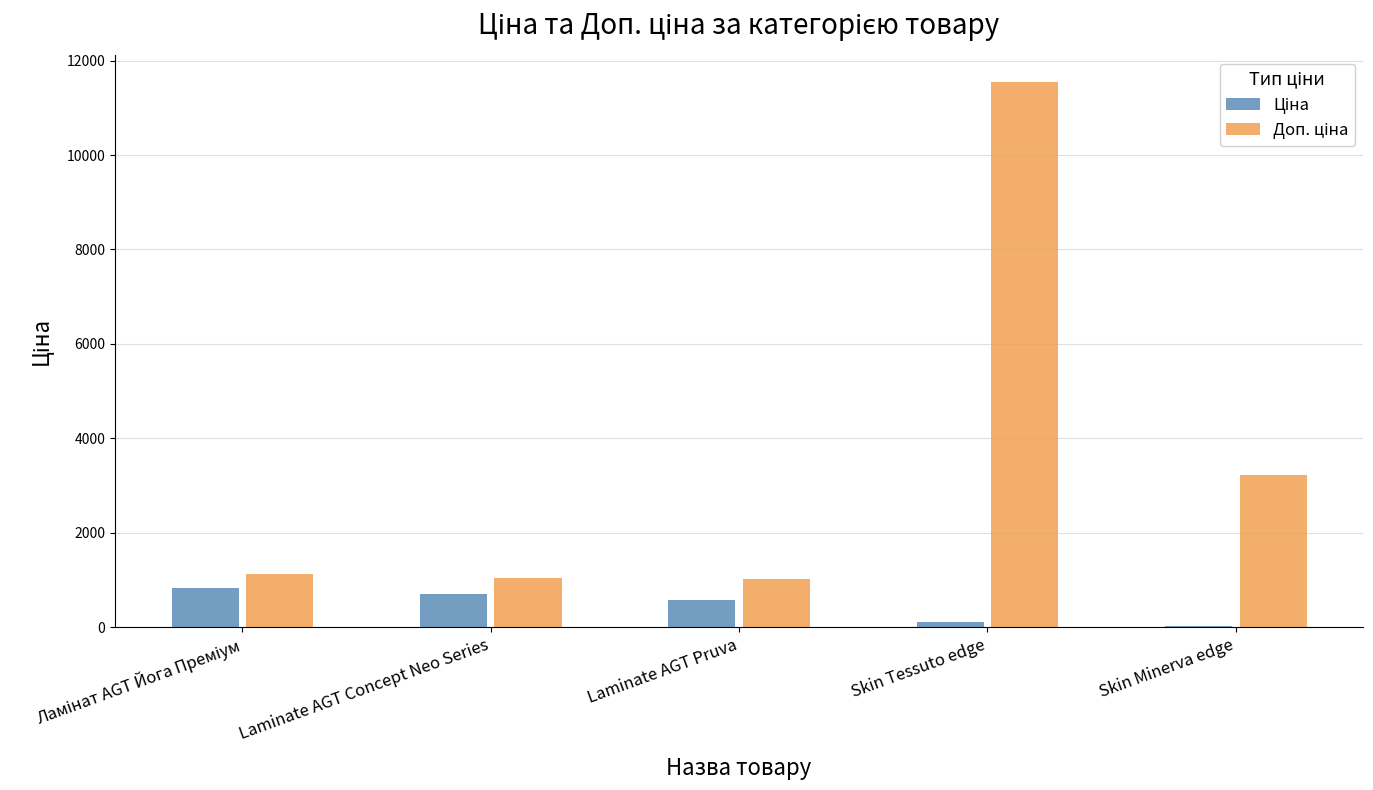

What is the total value across all series at Laminate AGT Pruva?

1599.4